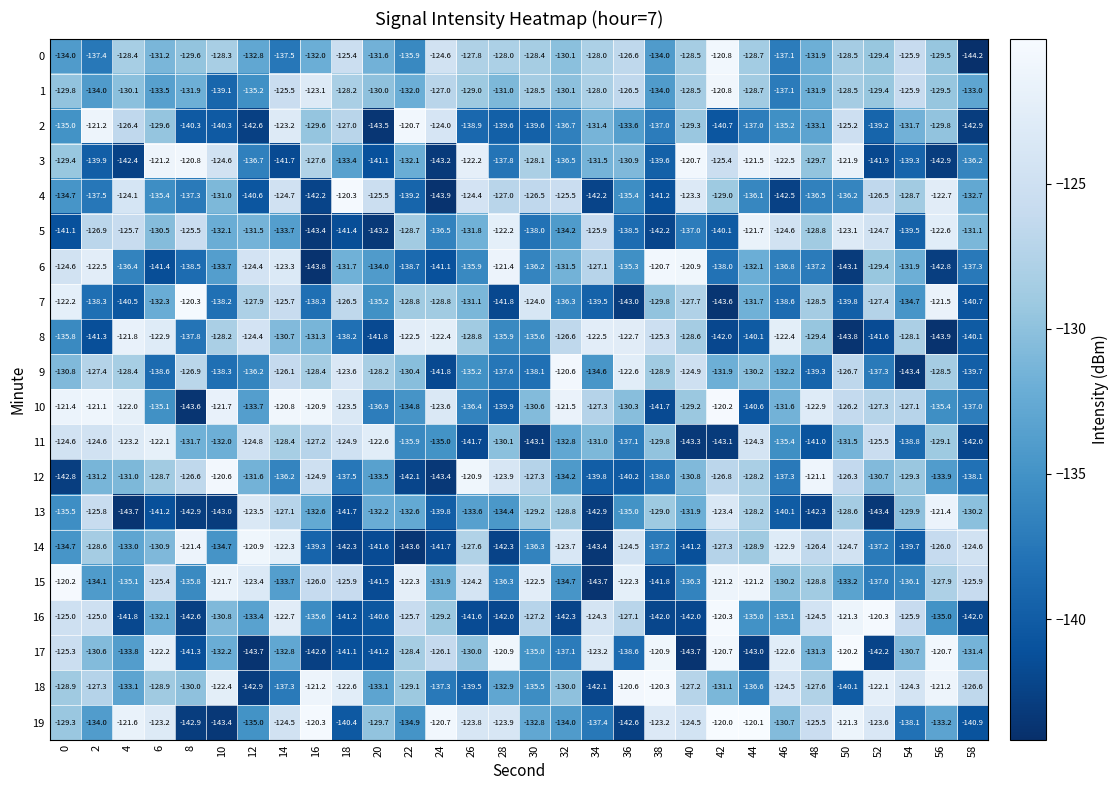

What is the sum of all 18 values?

-3896.3